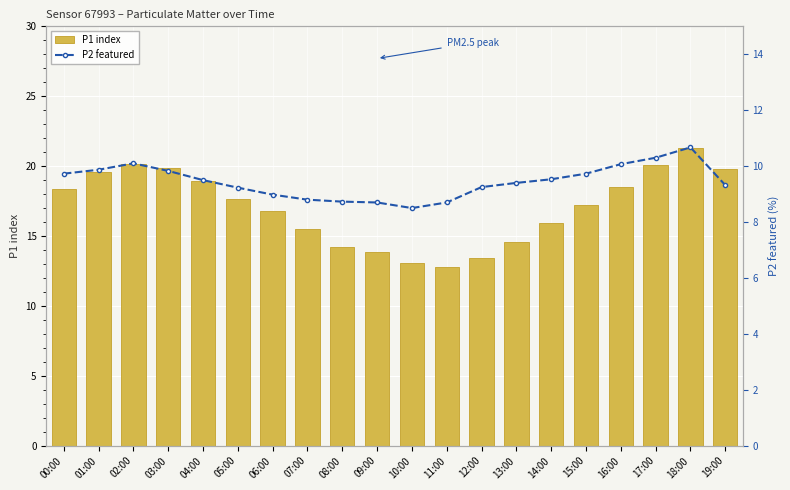

Read the P2 featured value at 09:00.

8.7